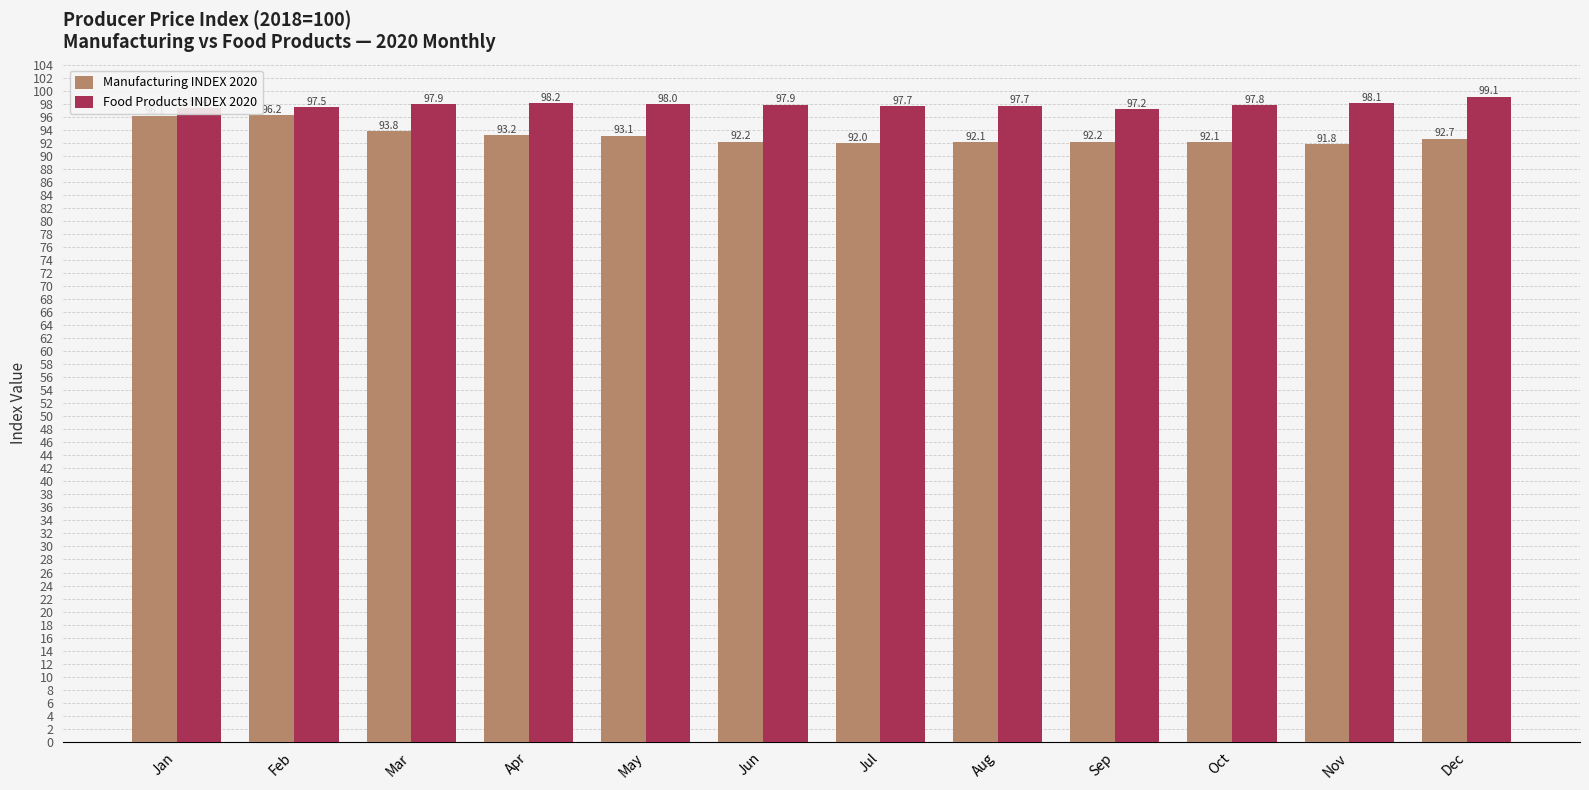

How many bars are there in each group?

2